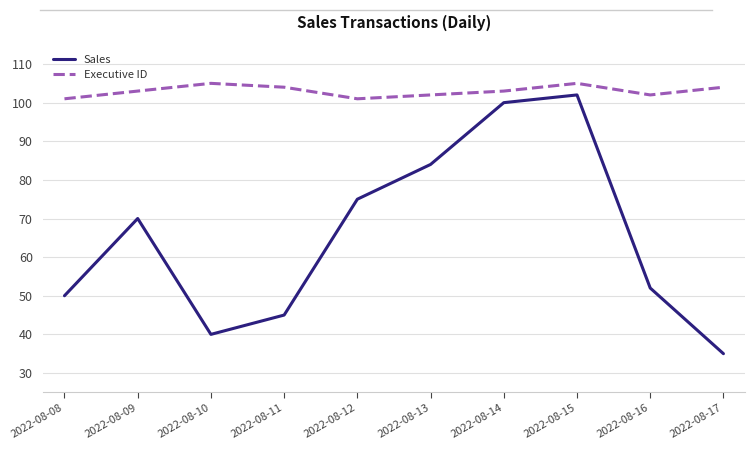

How many series are shown in this chart?

2